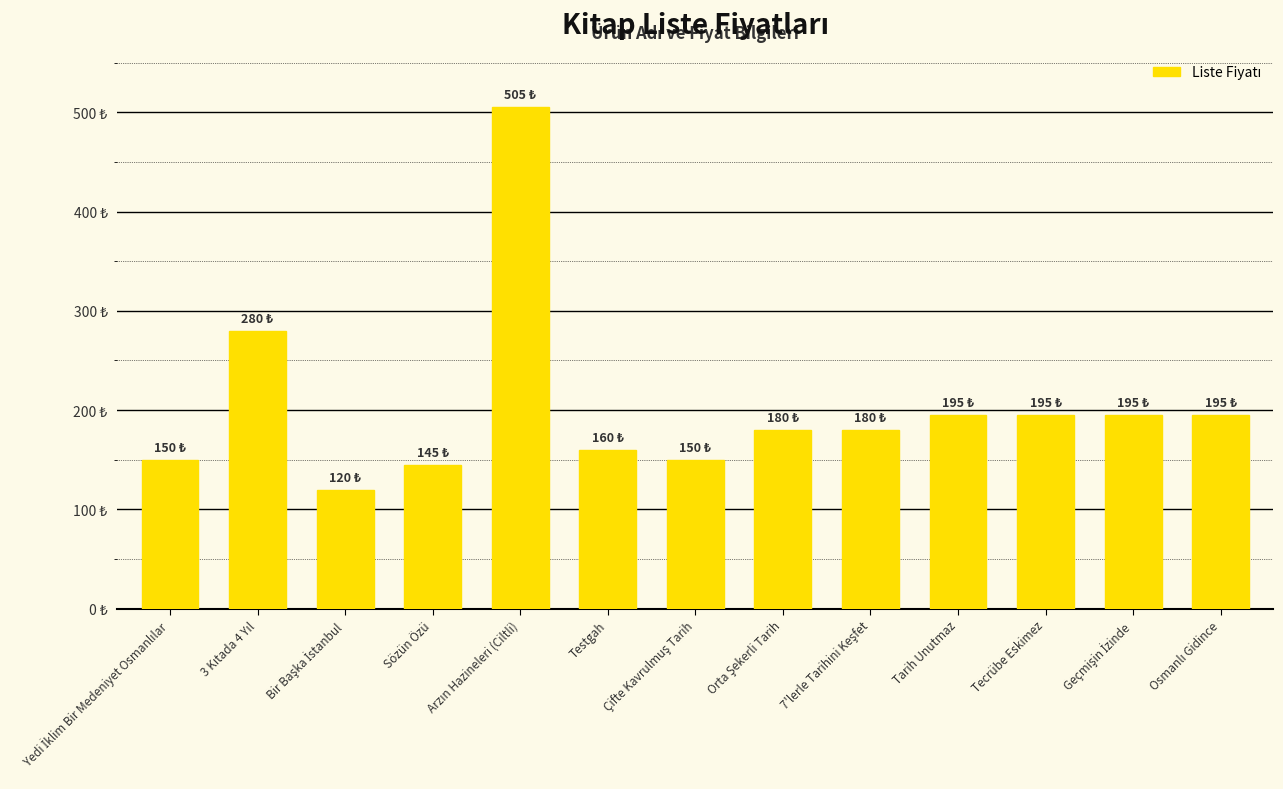

Which category has the lowest value across all series?

Bir Başka İstanbul